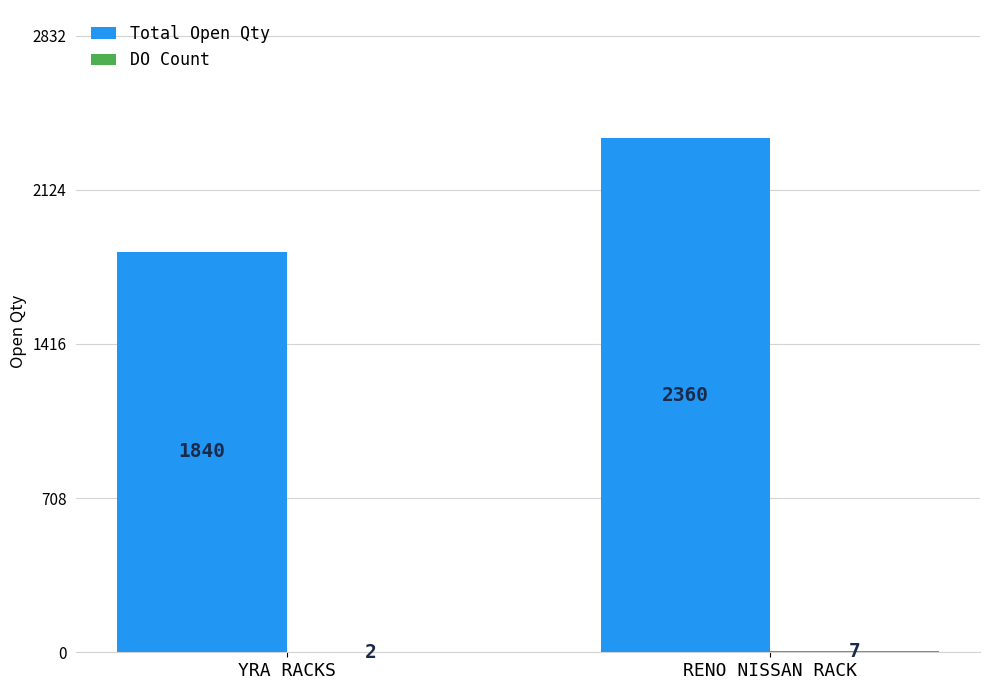

Between YRA RACKS and RENO NISSAN RACK, which series saw the biggest shift?

Total Open Qty